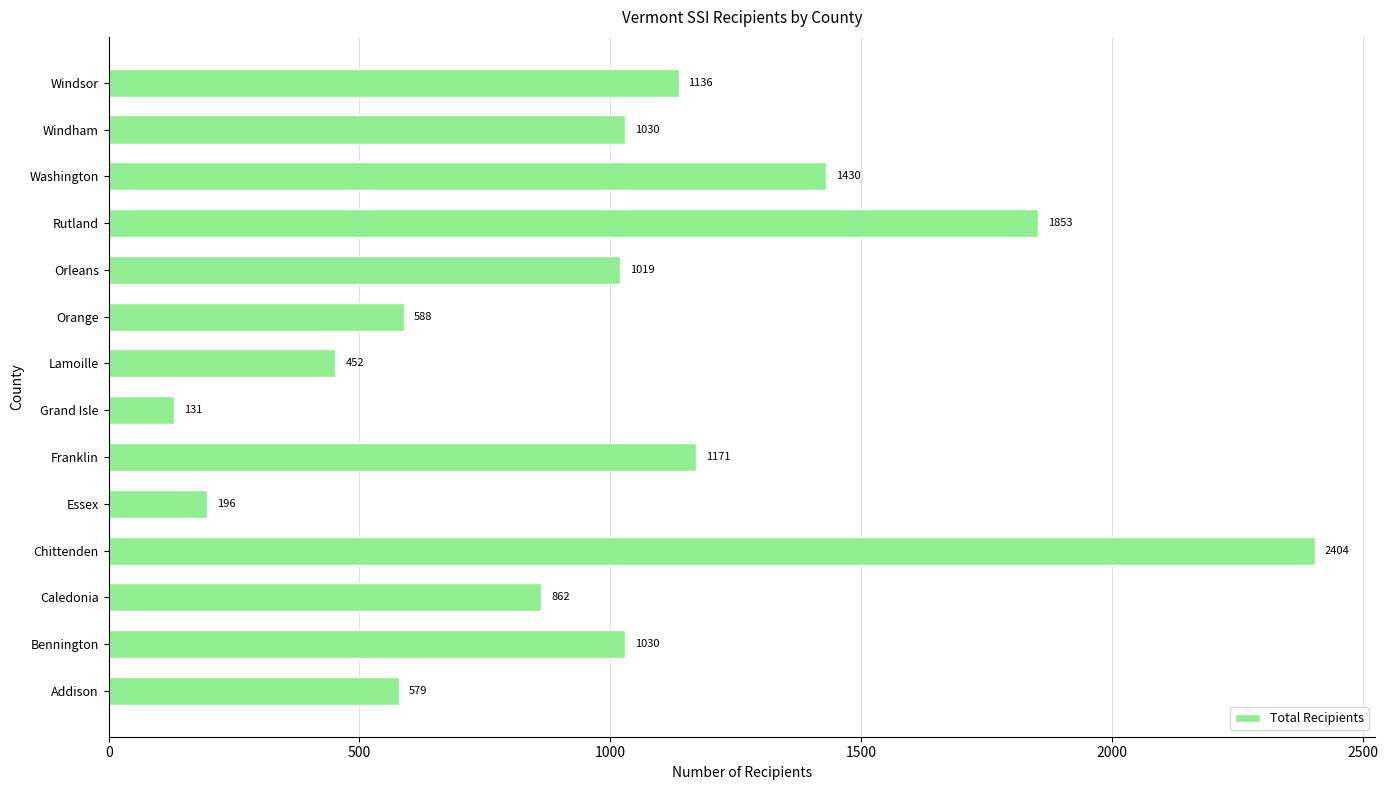

Is it true that the value at Addison is 238?

False